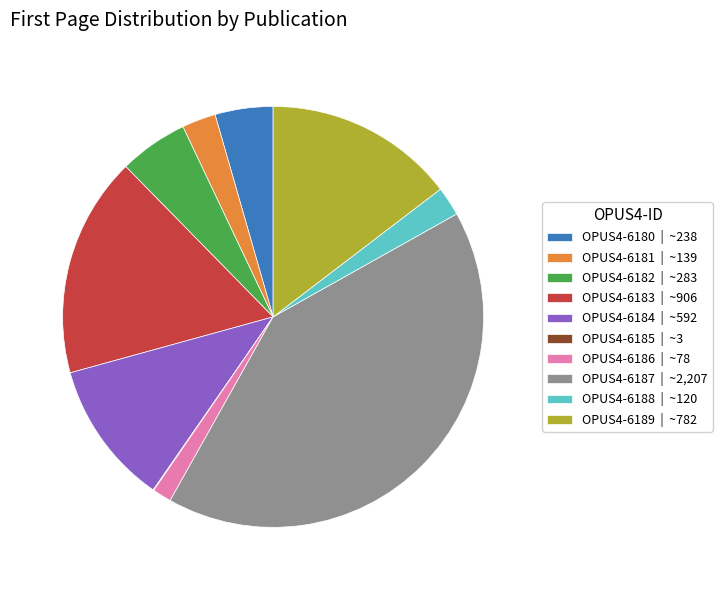

Between OPUS4-6182 | ~283 and OPUS4-6180 | ~238, which is larger?

OPUS4-6182 | ~283